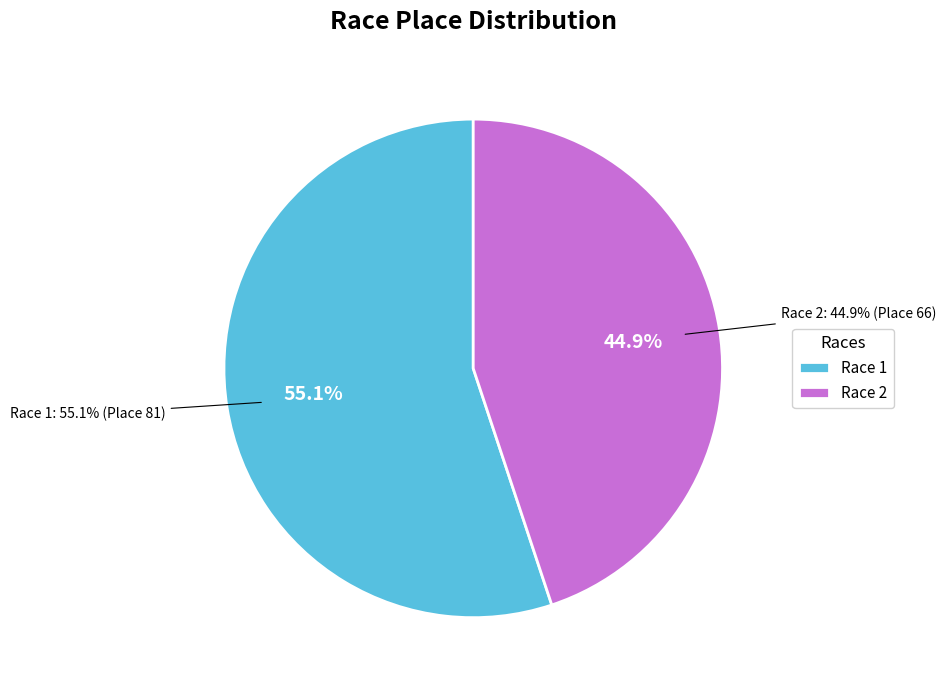

True or false: River City Bicycles Cyclocross Crusade (2017-10-28) accounts for 55% of the total.

True